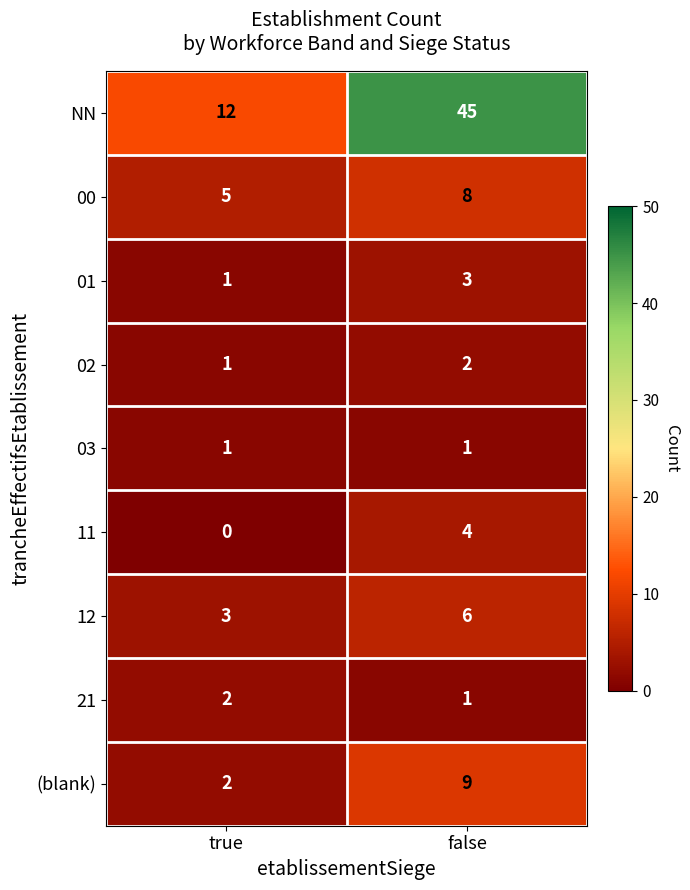

Between true and false, which series saw the biggest shift?

NN